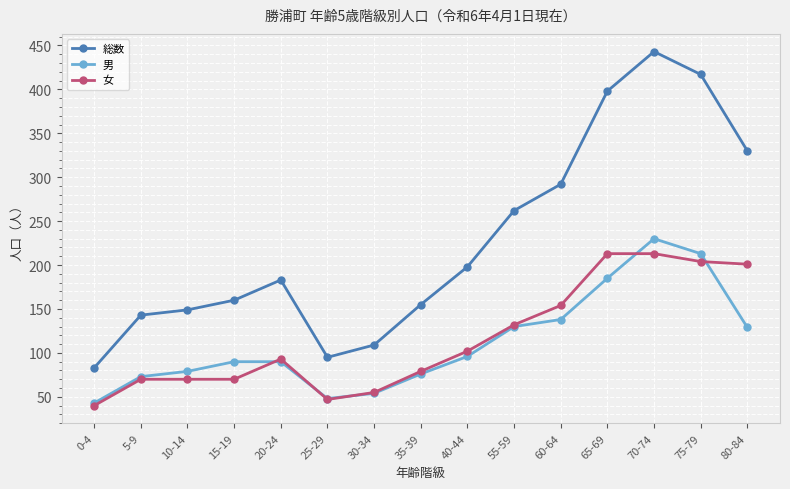

Rank the series at 80-84 from lowest to highest value.

男, 女, 総数